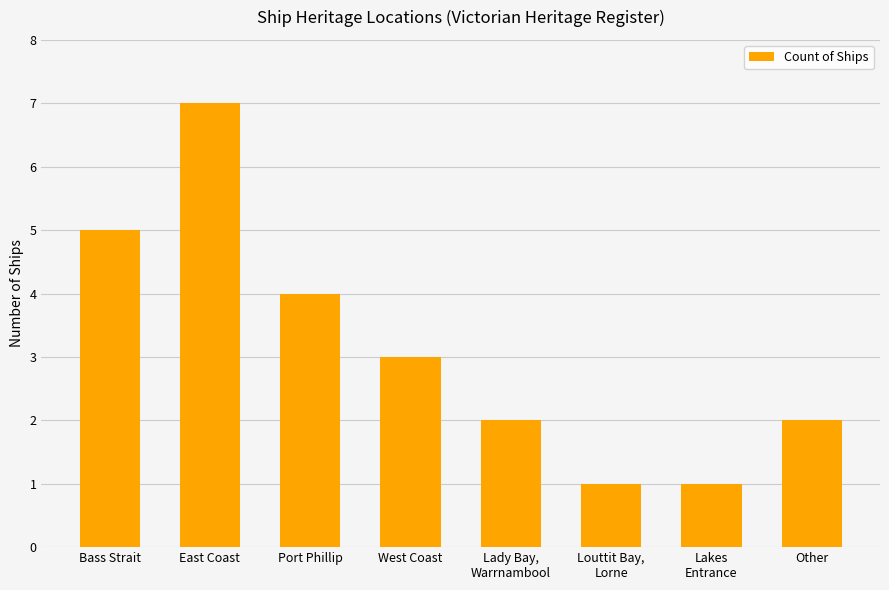

What is the change in value from Bass Strait to East Coast?

+2